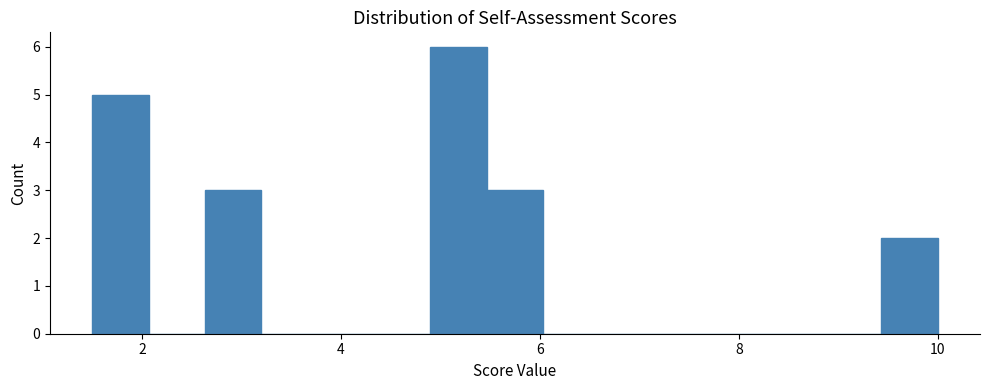

Read against the x-axis, roughly where is the centre of the tallest bar?

5.2